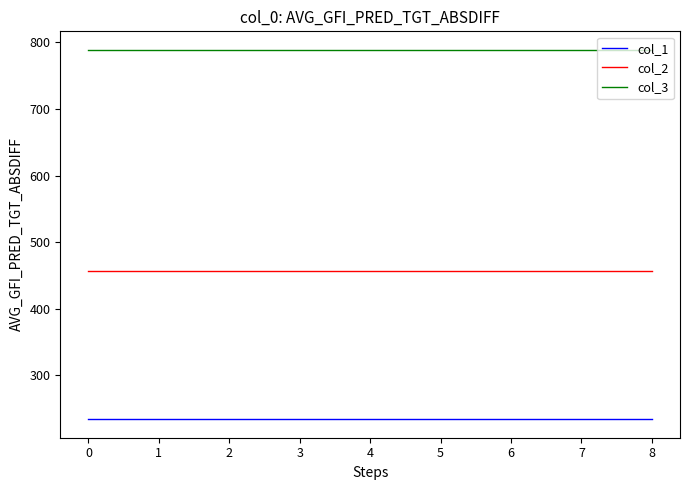

True or false: col_3 and col_2 intersect in this chart.

False